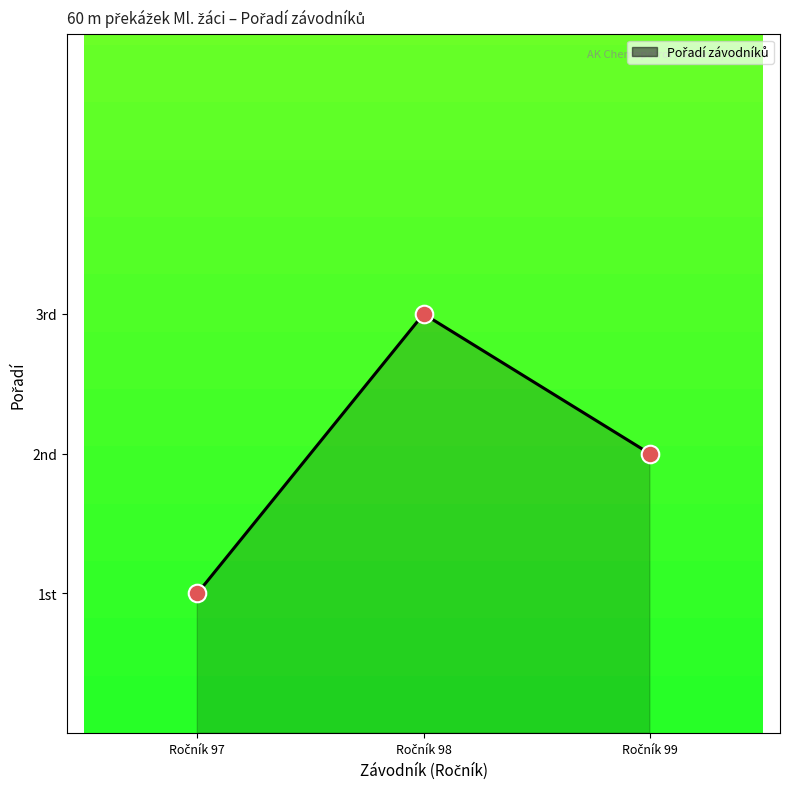

What is the change in value from Ročník 98 to Ročník 99?

-1